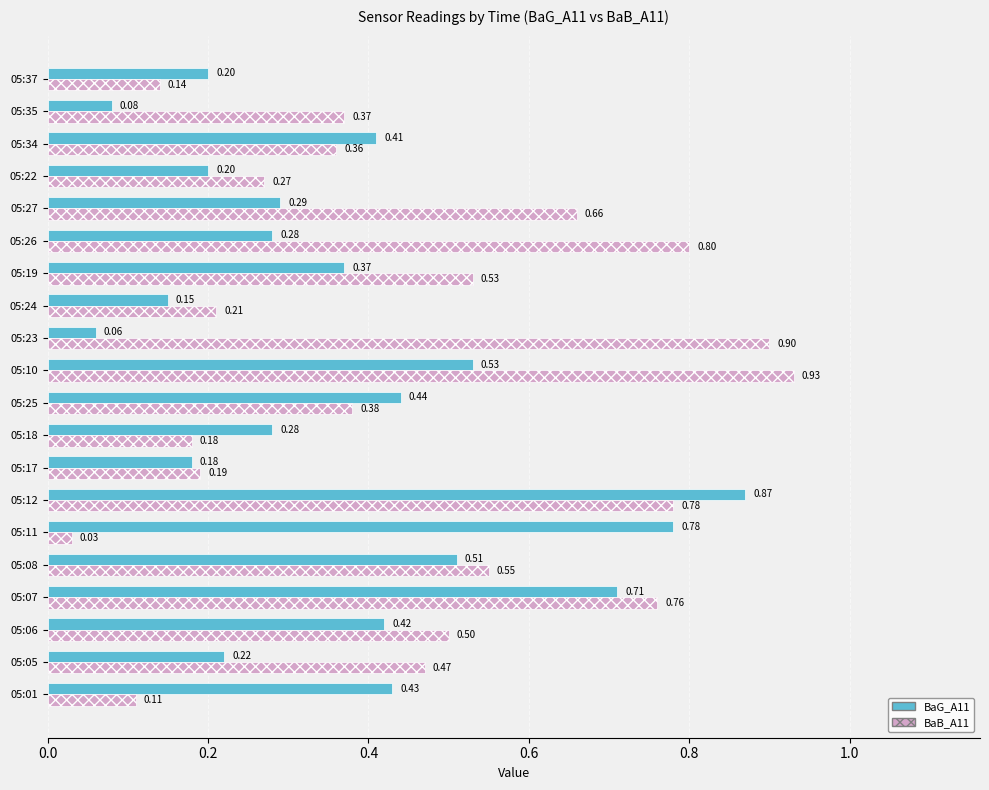

Which series has the largest range (max minus min)?

BaB_A11